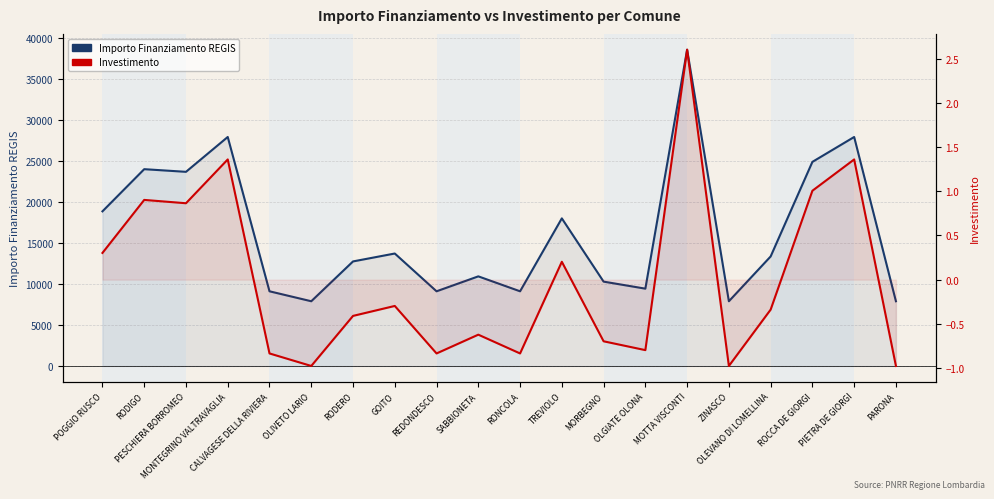

True or false: Investimento and Importo Finanziamento REGIS cross at least once.

False